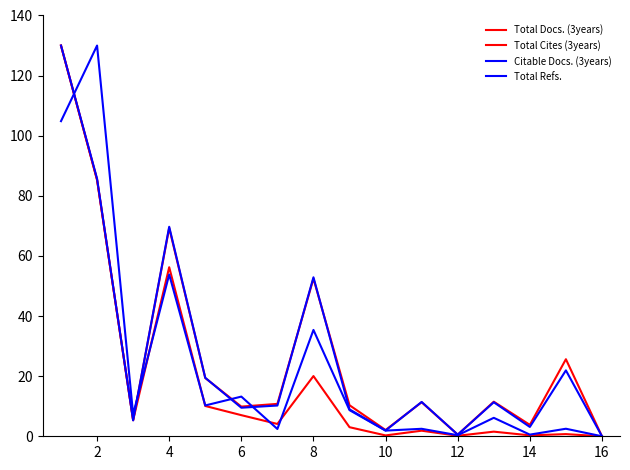

How many times do Total Docs. (3years) and Total Cites (3years) cross each other?

2